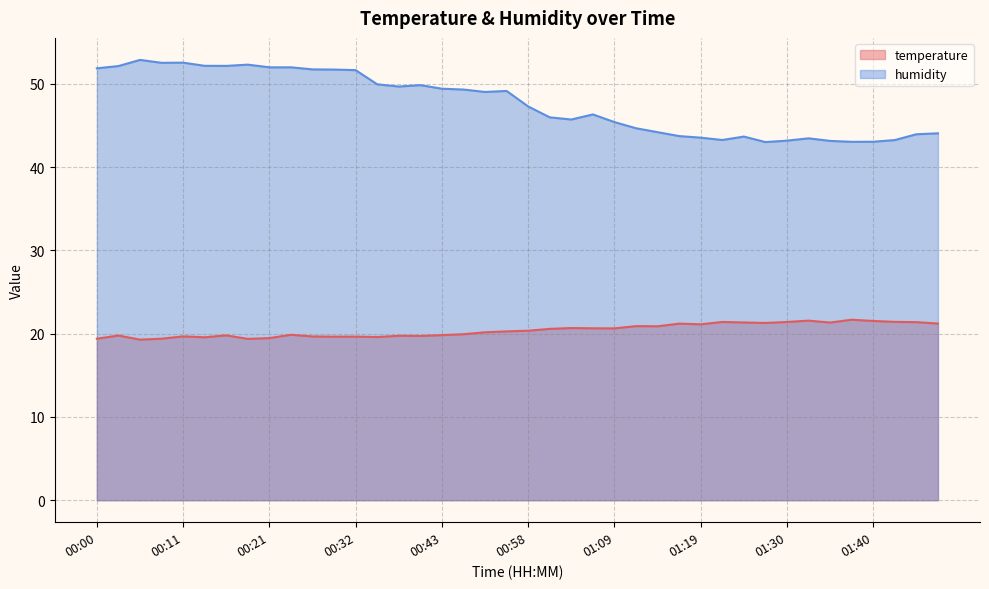

How many interior local valleys does the temperature series have?

11